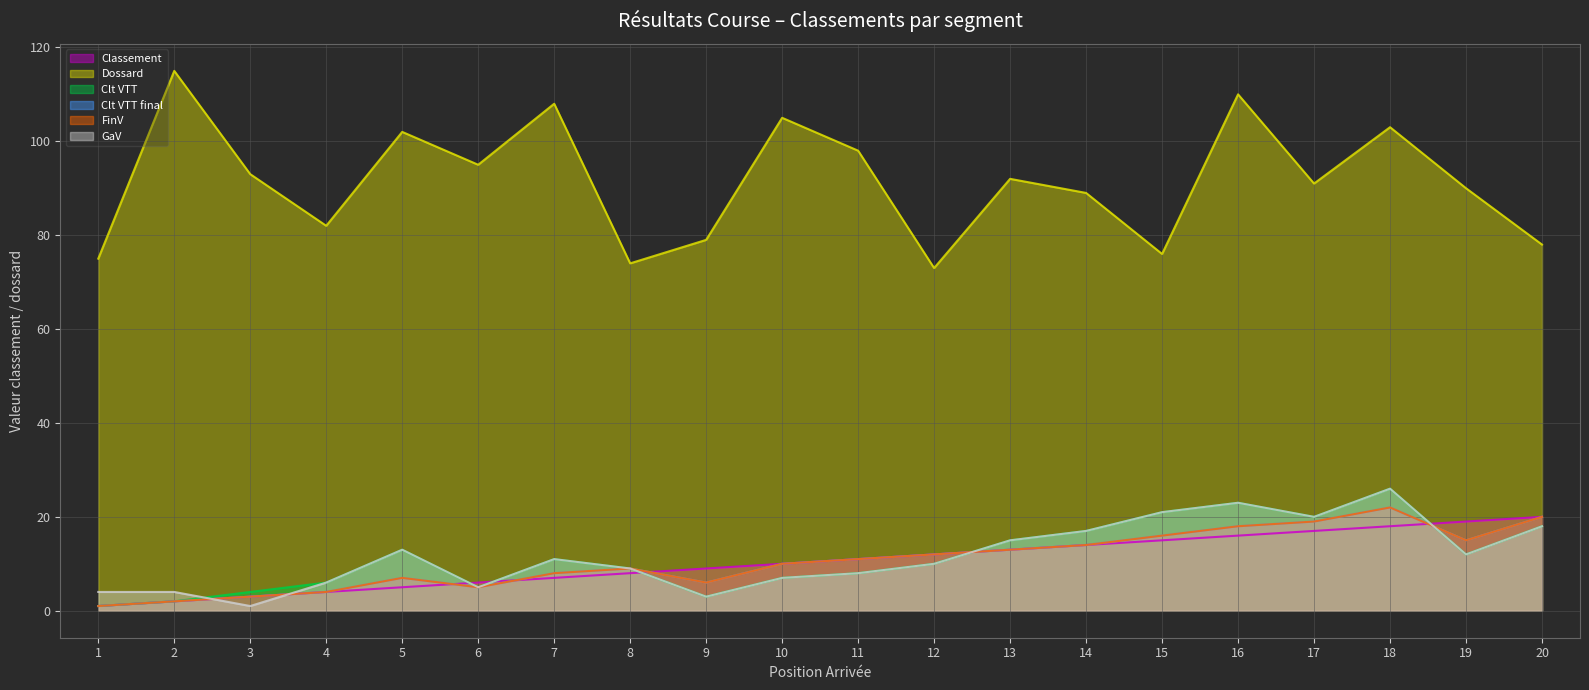

Which series has the largest range (max minus min)?

Dossard